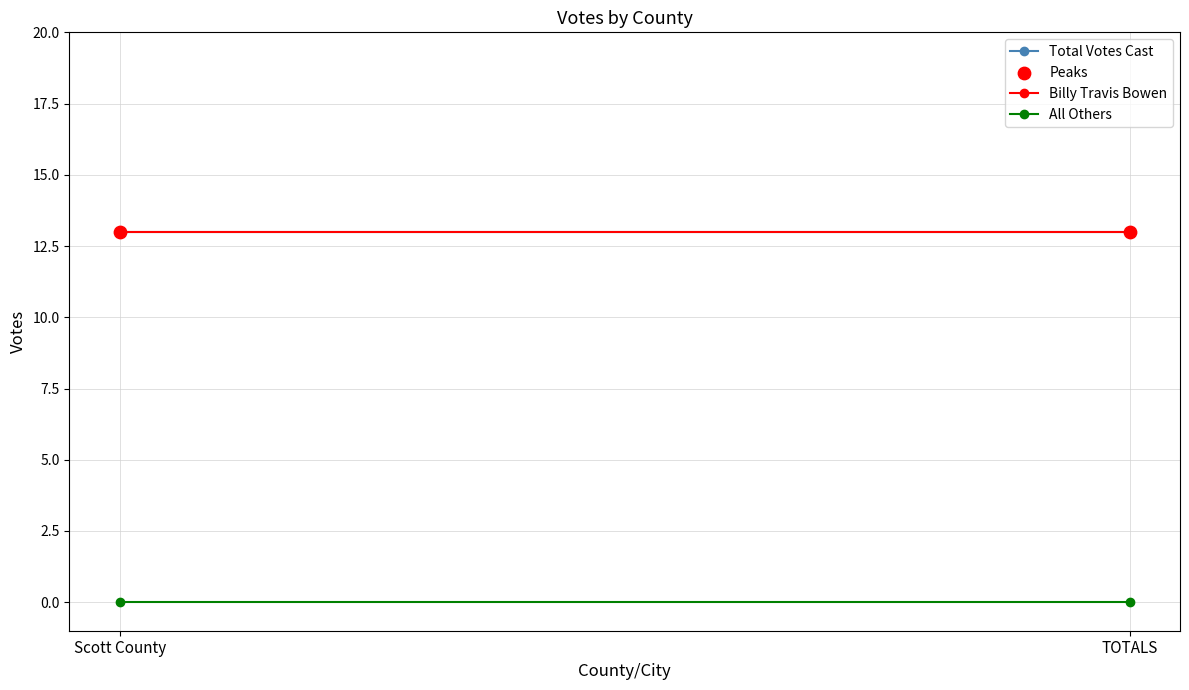

What are all the series names shown in the legend?

Total Votes Cast, Billy Travis Bowen, All Others, Peaks